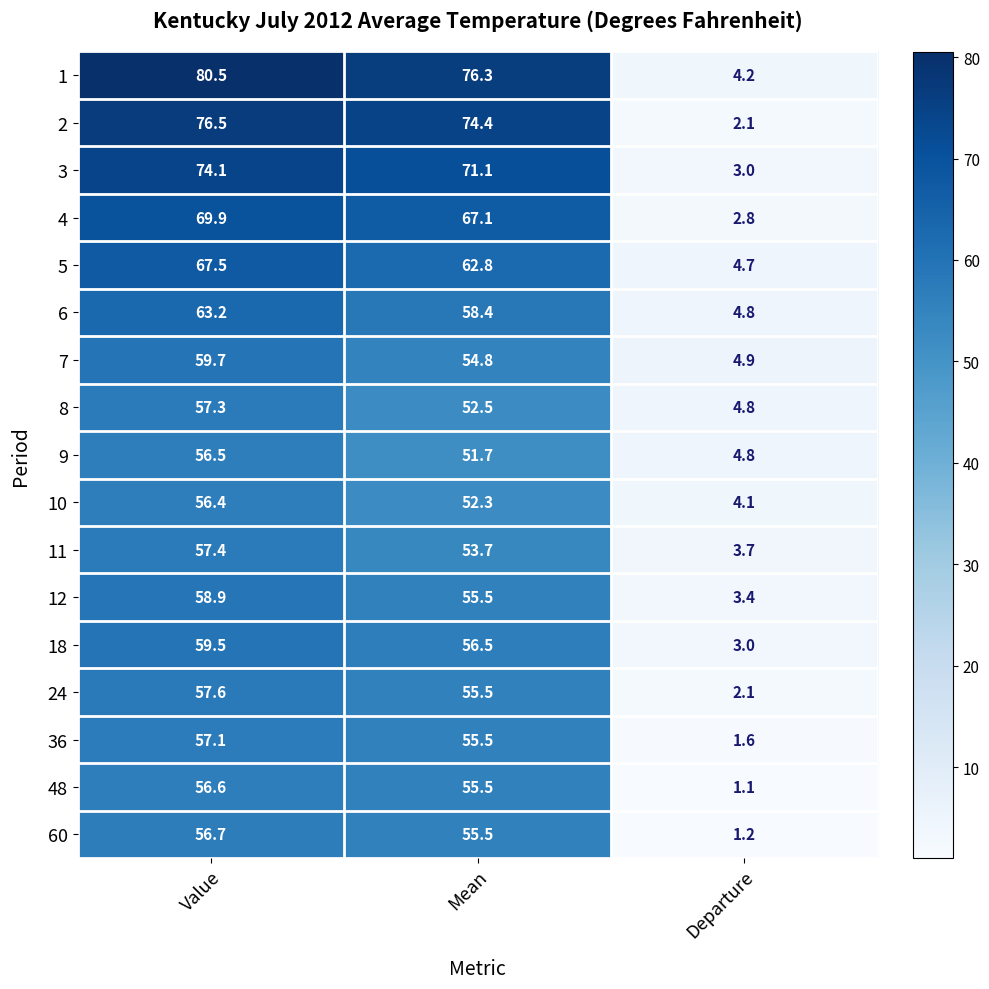

True or false: 18 has a value of 13.5 at Value.

False